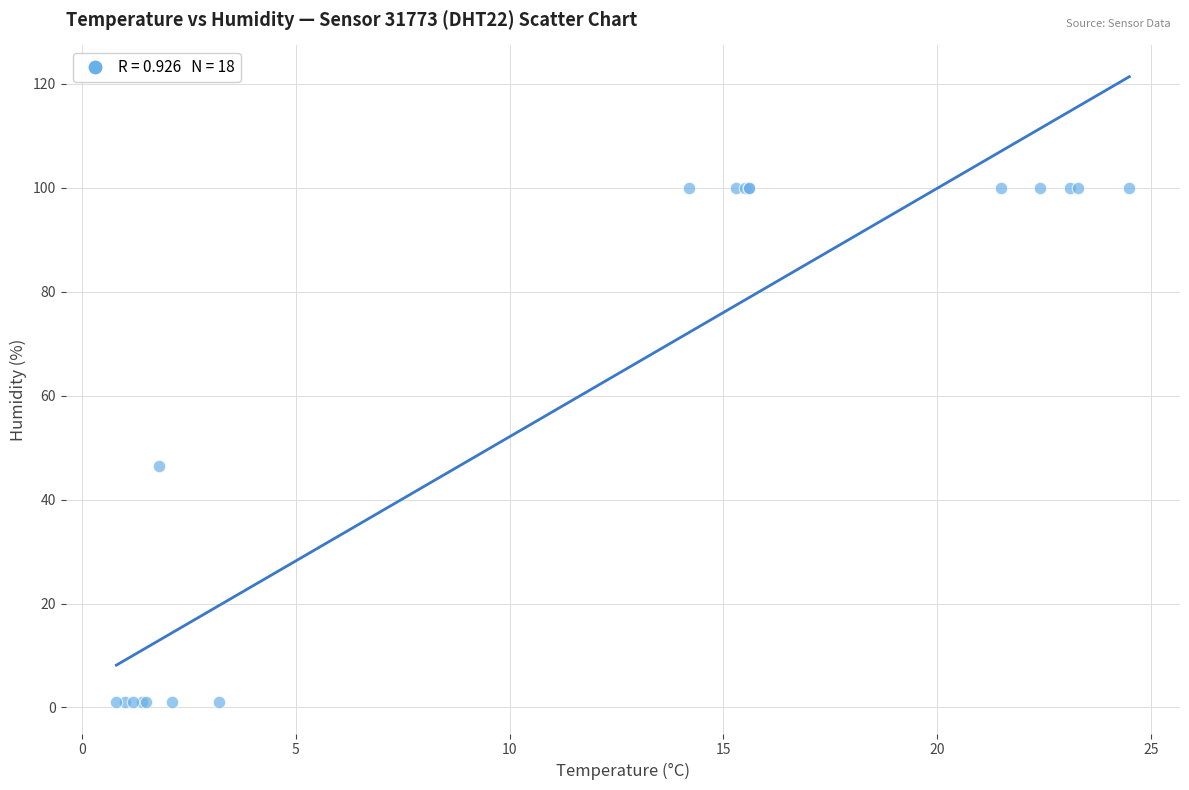

What Y value in the scatter plot is closest to 50?

46.5